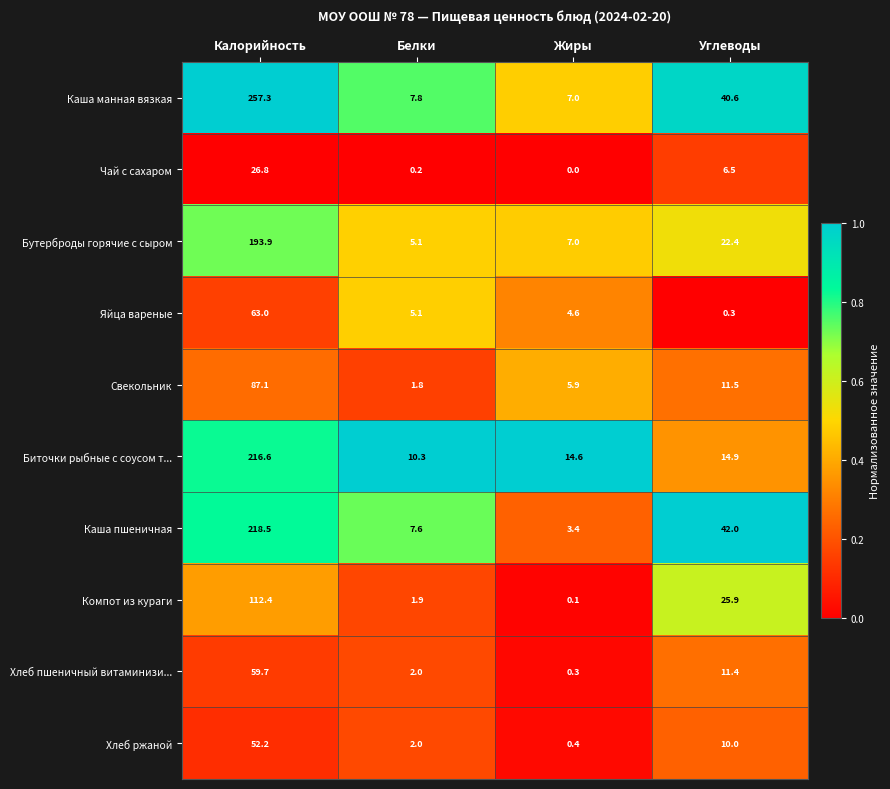

Is it true that Биточки рыбные с соусом т... equals 328.0 at Калорийность?

False